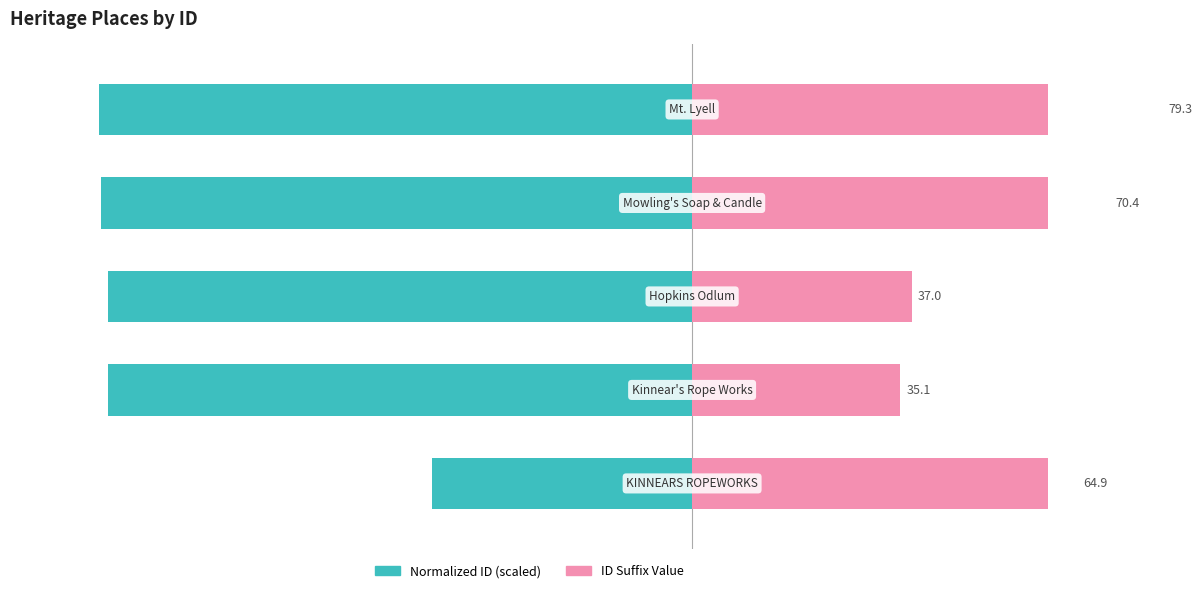

Is it true that Normalized ID (scaled) equals -67.7 at 4?

False